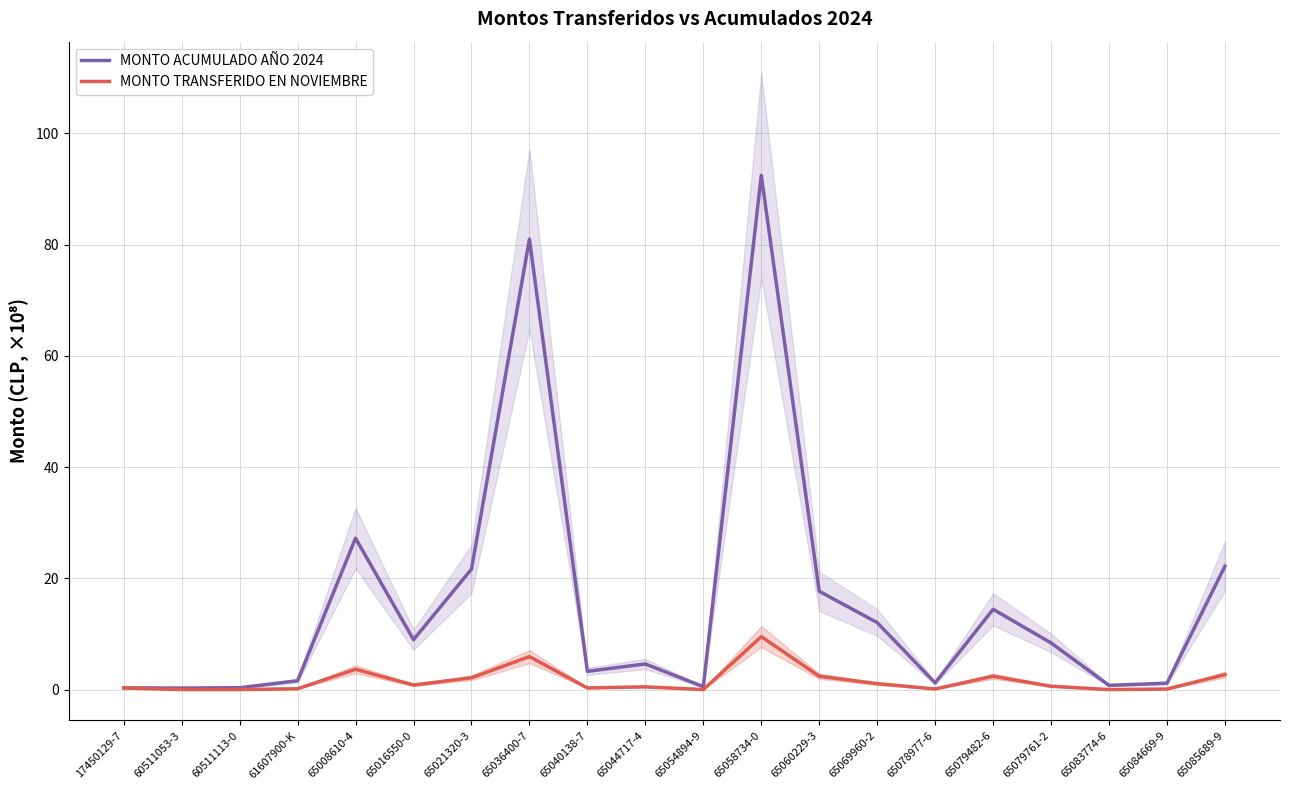

What is the total value across all series at 65079482-6?

16.8